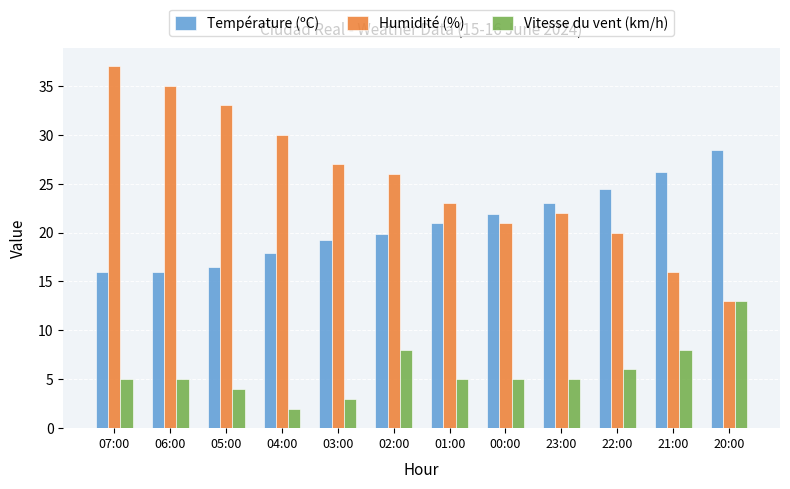

How many data points in Température (ºC) are less than 21?

6